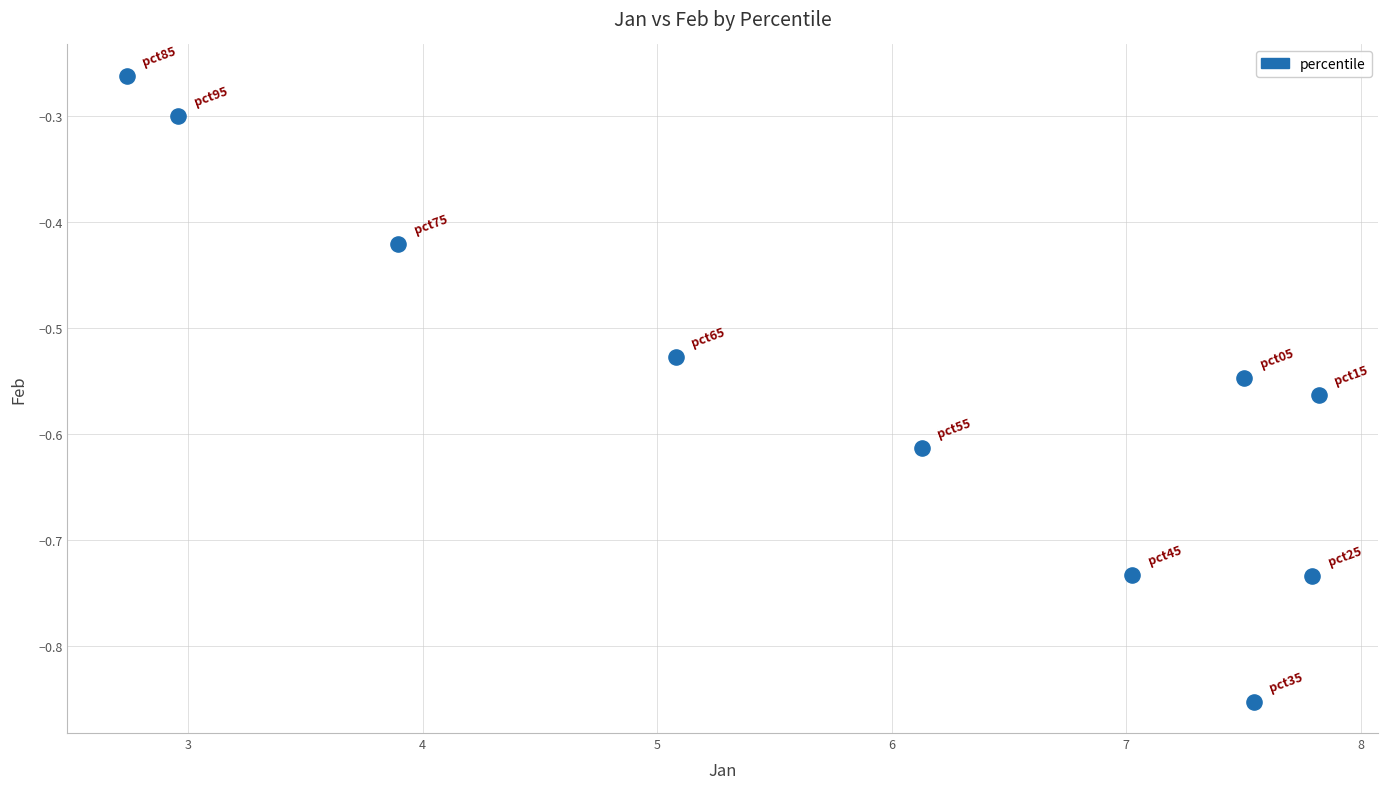

What is the range of X values (max minus min)?

5.1